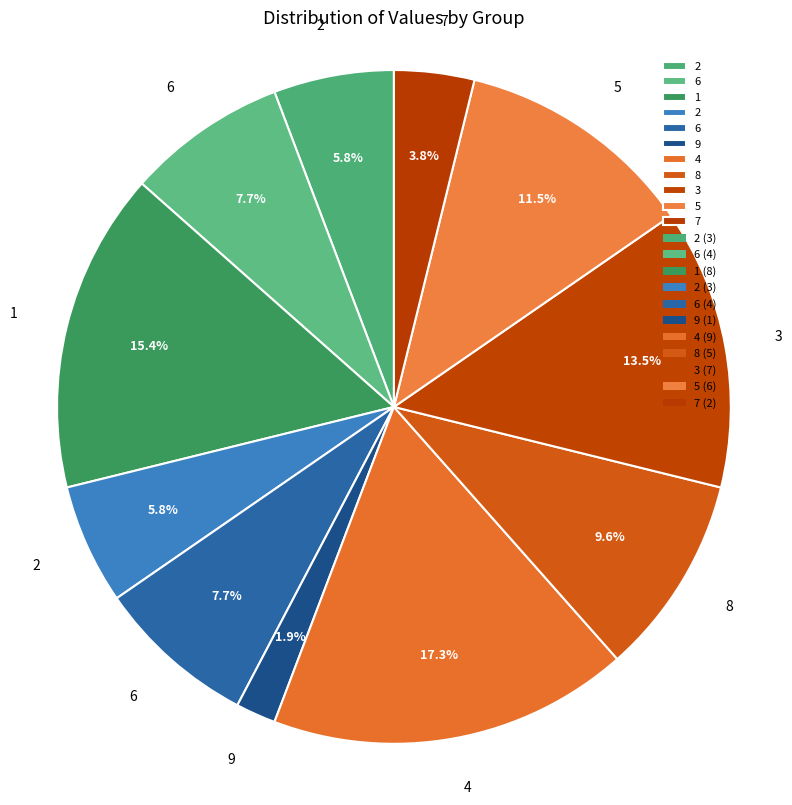

How many segments does this pie chart have?

11